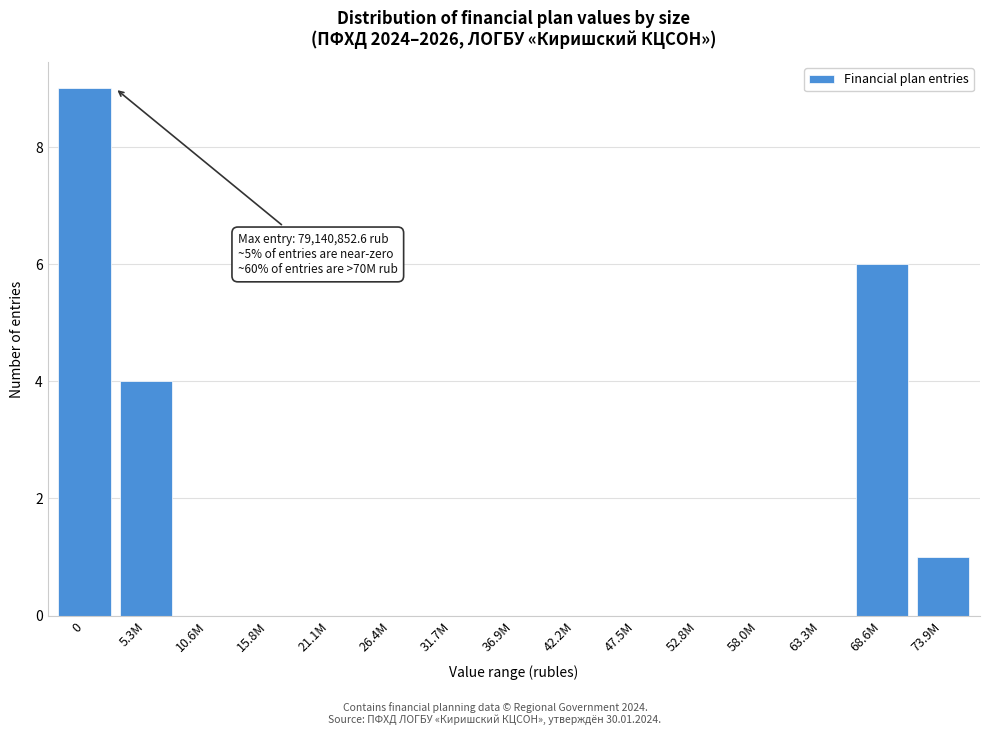

Reading left to right, what are all the values shown in this chart?

0=9	5.3M=4	10.6M=0	15.8M=0	21.1M=0	26.4M=0	31.7M=0	36.9M=0	42.2M=0	47.5M=0	52.8M=0	58.0M=0	63.3M=0	68.6M=6	73.9M=1